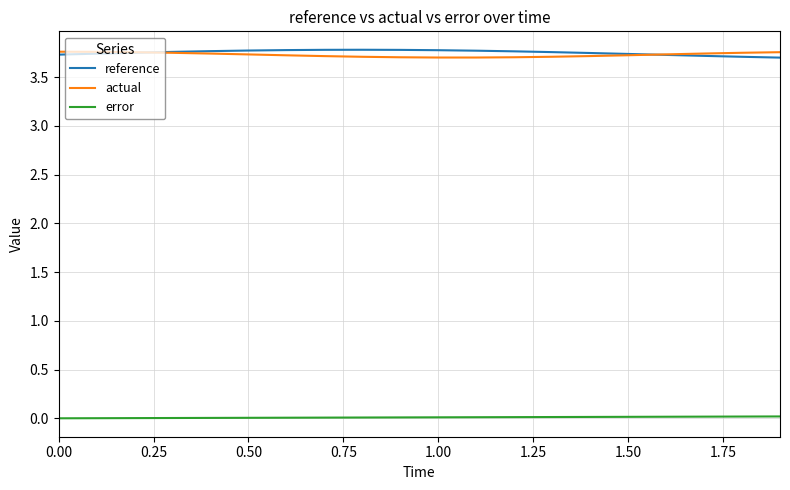

True or false: reference and error cross at least once.

False